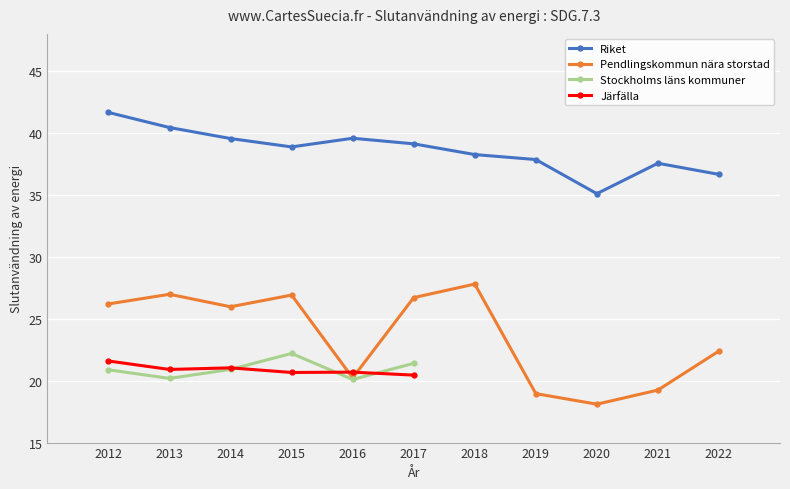

Where is Pendlingskommun nära storstad nearest to the value 22?

2022